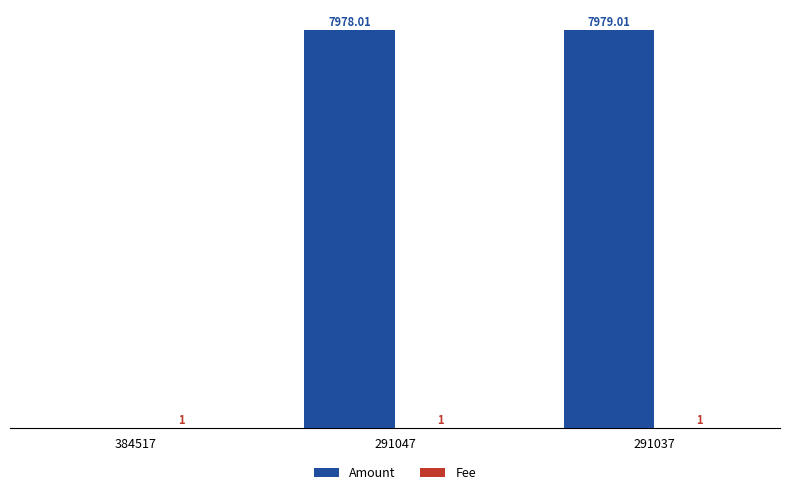

Which series has the largest total across all categories?

Amount